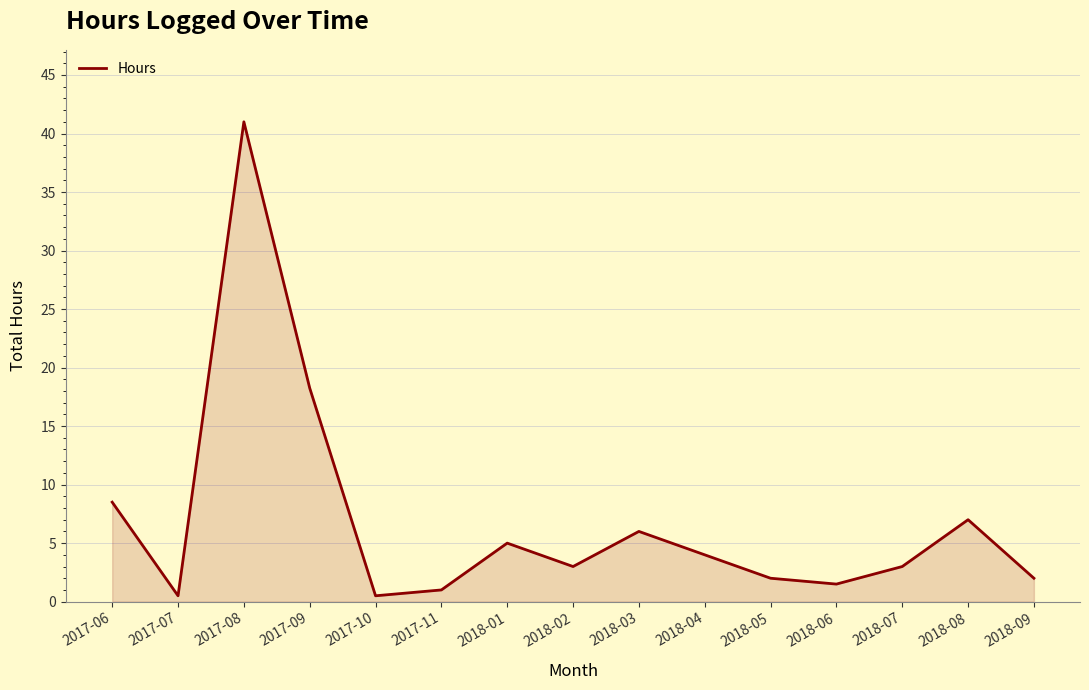

Approximately how many times larger is the value at 2018-08 compared to 2017-06?

0.8